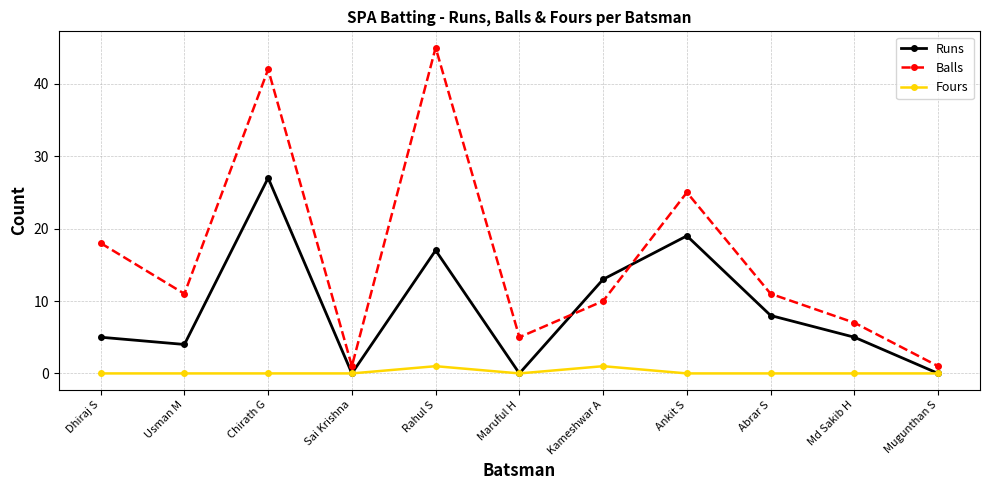

How many interior local valleys does the Runs series have?

3